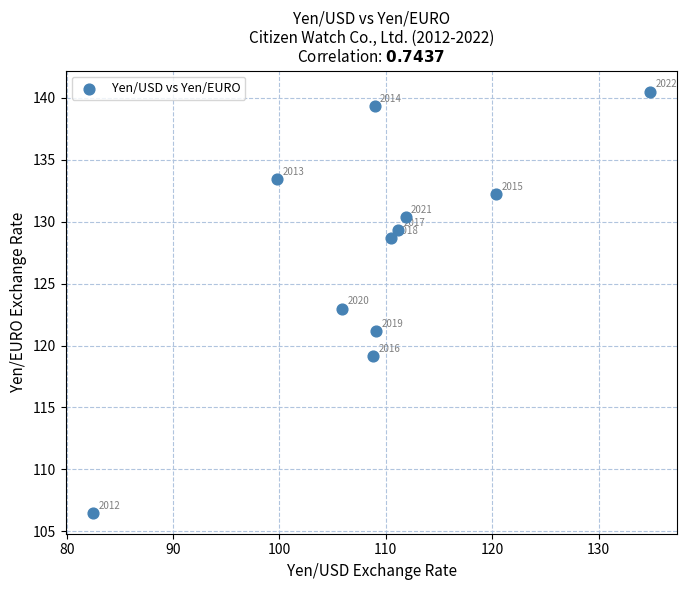

What is the average Y value?

127.6